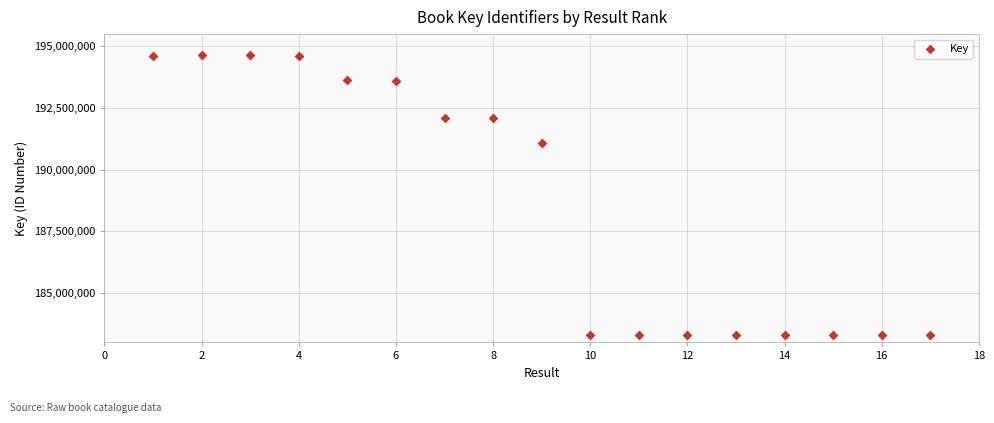

What Y value in the scatter plot is closest to 188984704?

191103192